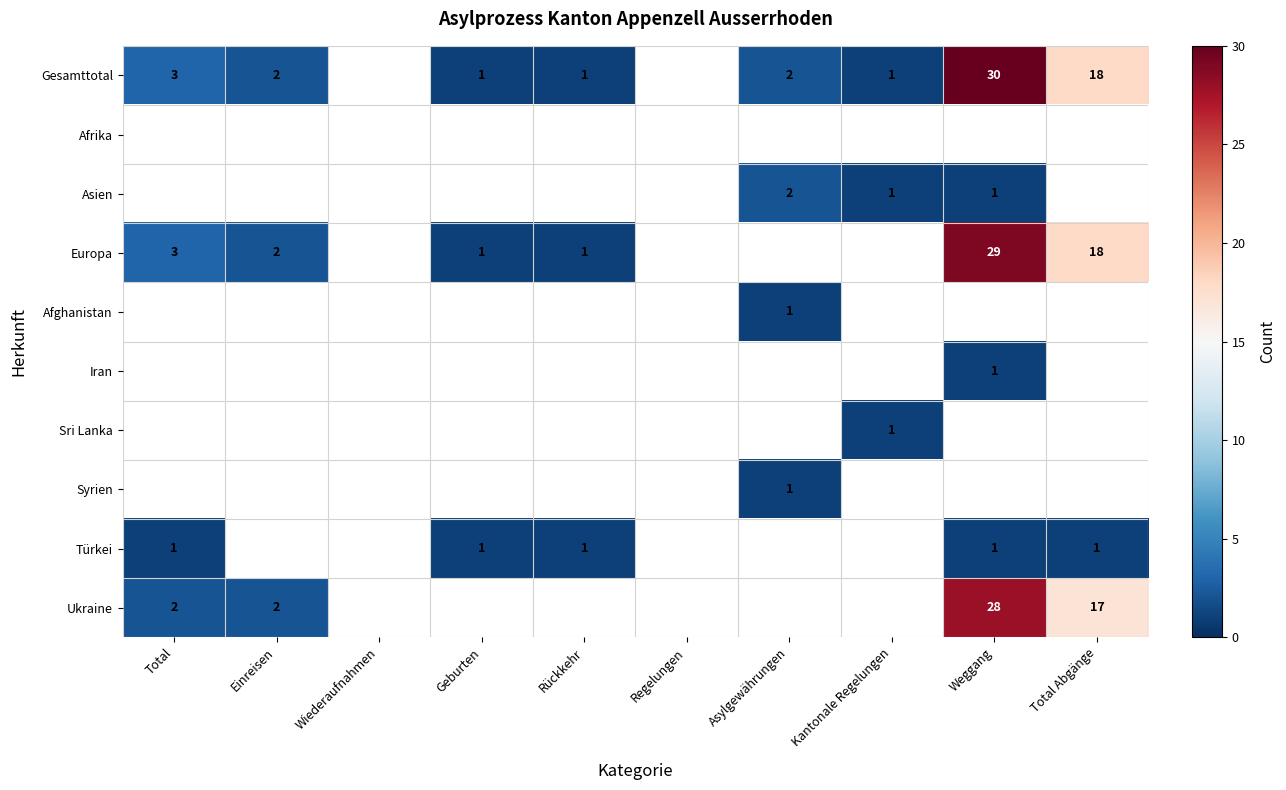

True or false: Türkei has a value of 2 at Total.

False